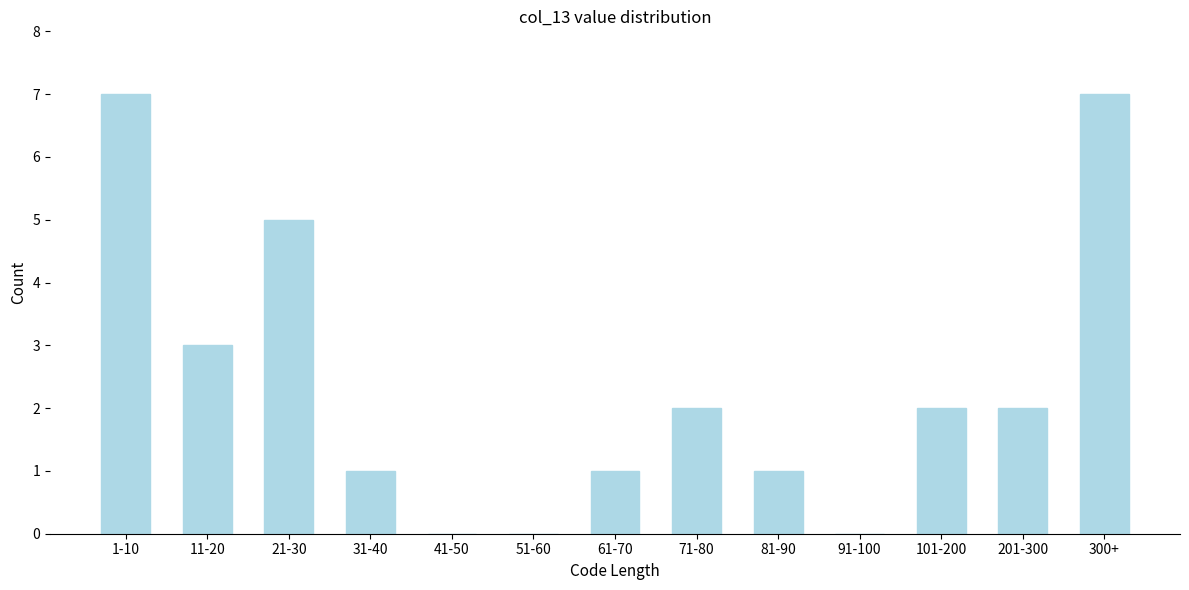

Reading left to right, what are all the values shown in this chart?

1-10=7	11-20=3	21-30=5	31-40=1	41-50=0	51-60=0	61-70=1	71-80=2	81-90=1	91-100=0	101-200=2	201-300=2	300+=7